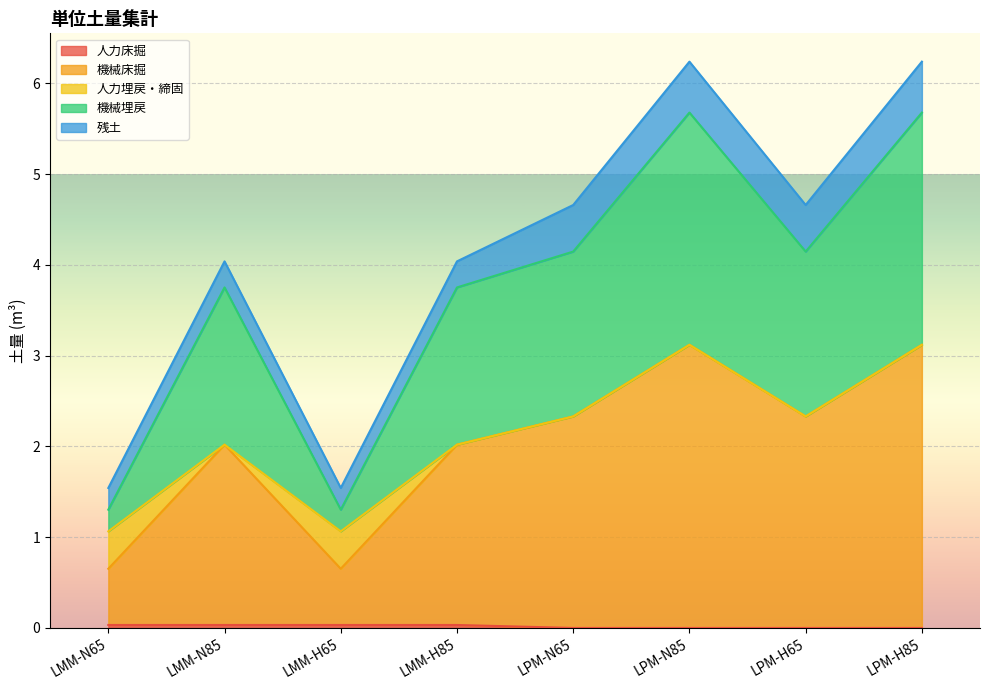

What is the value of the 機械床掘 point at the 4th from the left?

2.0